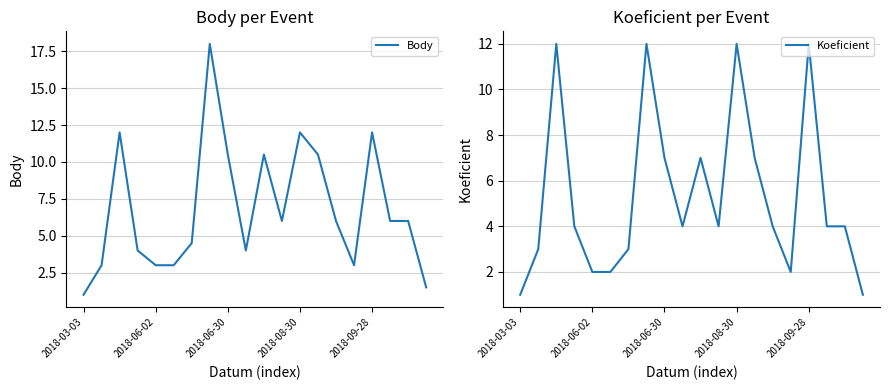

True or false: Koeficient and Body cross at least once.

False